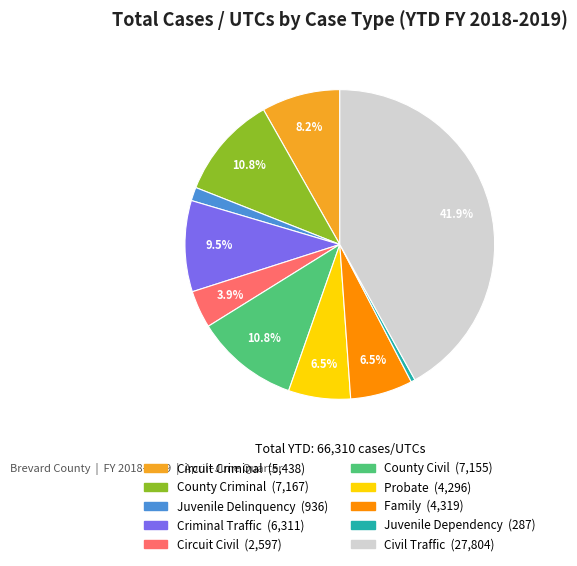

Do Probate and Circuit Criminal together represent more than half of the pie?

No